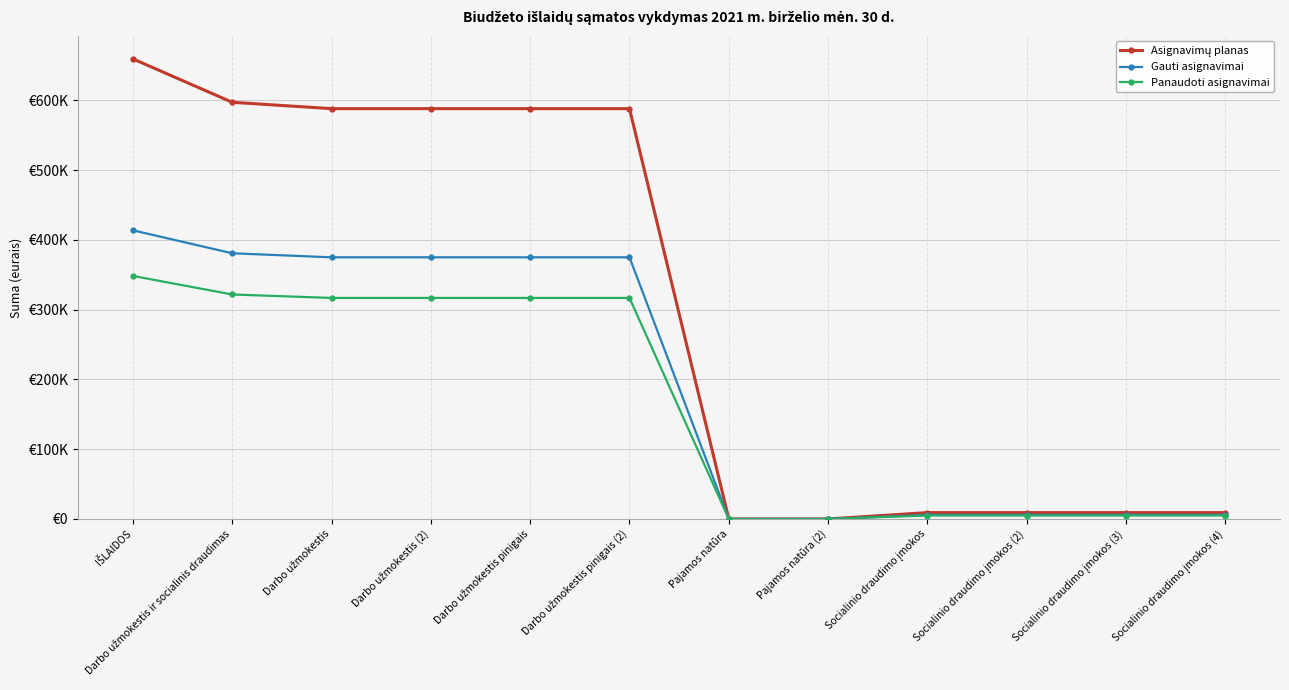

Does the chart have visible grid lines?

Yes